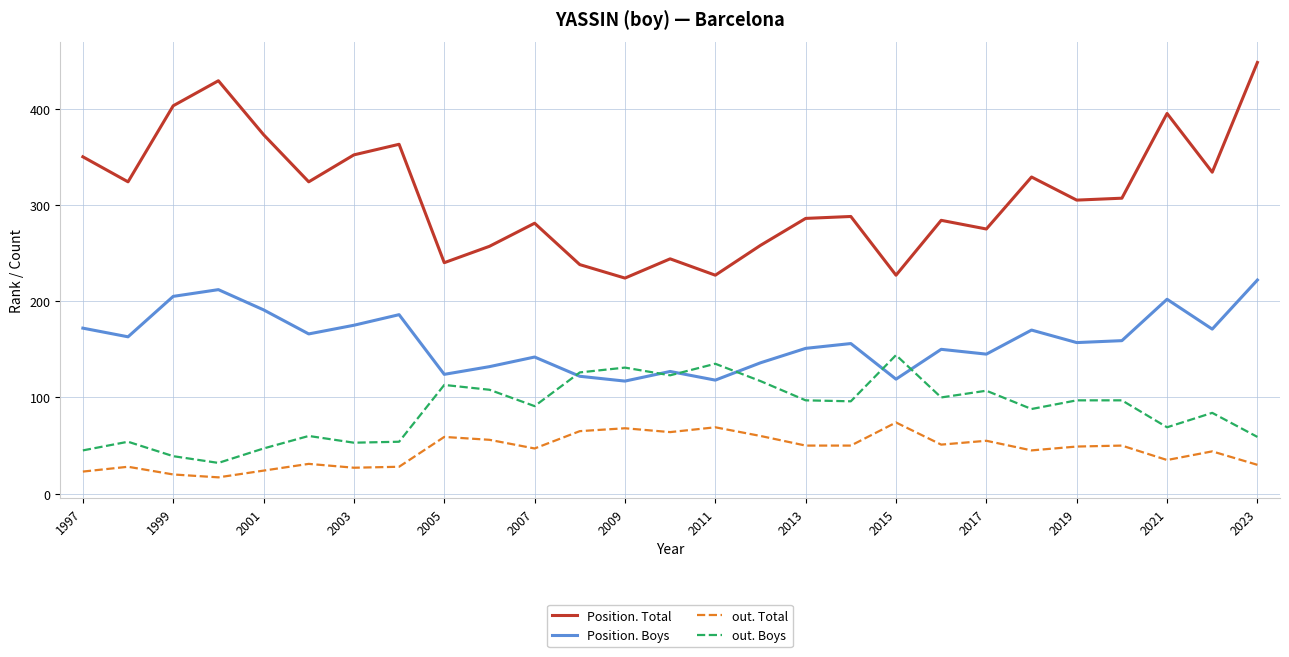

How many interior local peaks does the out. Total series have?

9